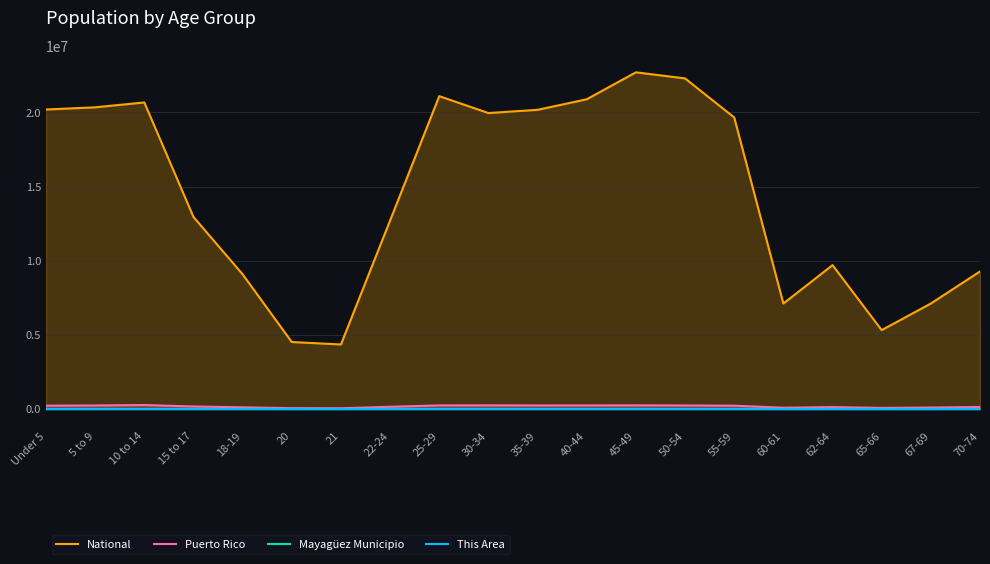

What are all the series names shown in the legend?

National, Puerto Rico, Mayagüez Municipio, This Area